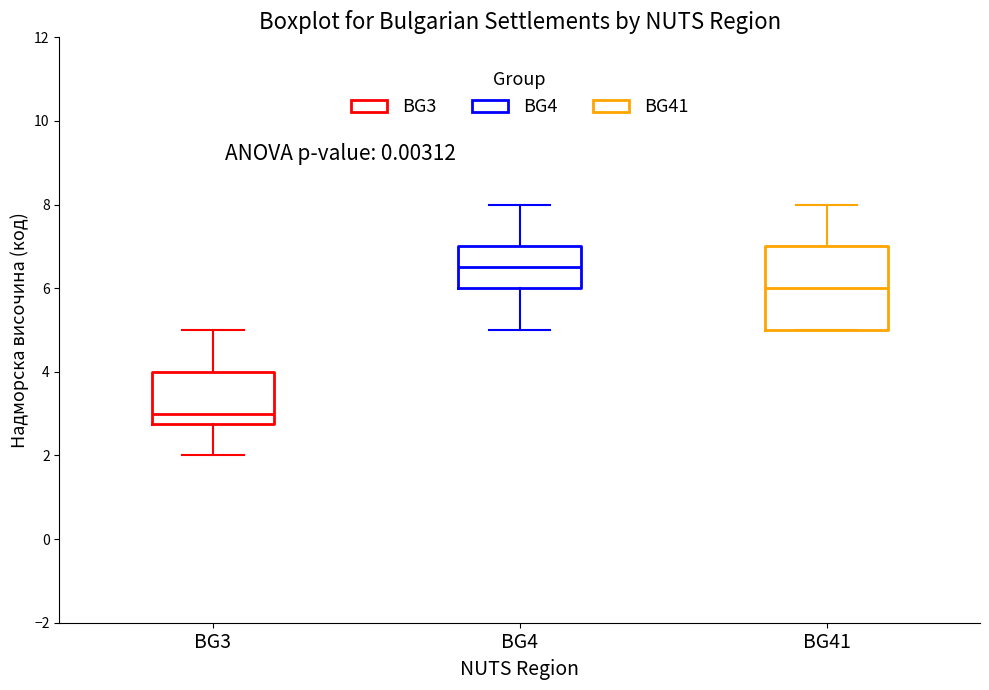

Reading left to right, read every box against the y-axis: the position of its median line, the range the box covers, and the ends of its whiskers. The values are not printed on the chart, so give them approximately, as read against the axis.

BG3: median 3.0, box 2.8 to 4.0, whiskers 2.0 to 5.0
BG4: median 6.6, box 6.0 to 7.0, whiskers 5.0 to 8.0
BG41: median 6.0, box 5.0 to 7.0, whiskers 5.0 to 8.0